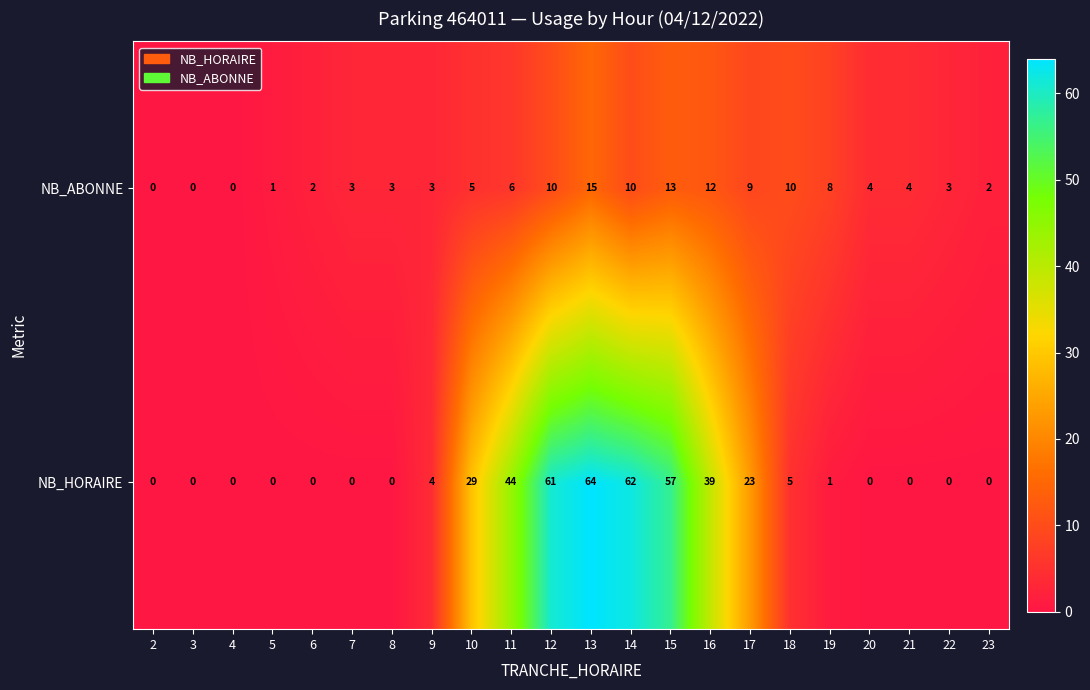

What is the approximate value of NB_HORAIRE at 14?

62